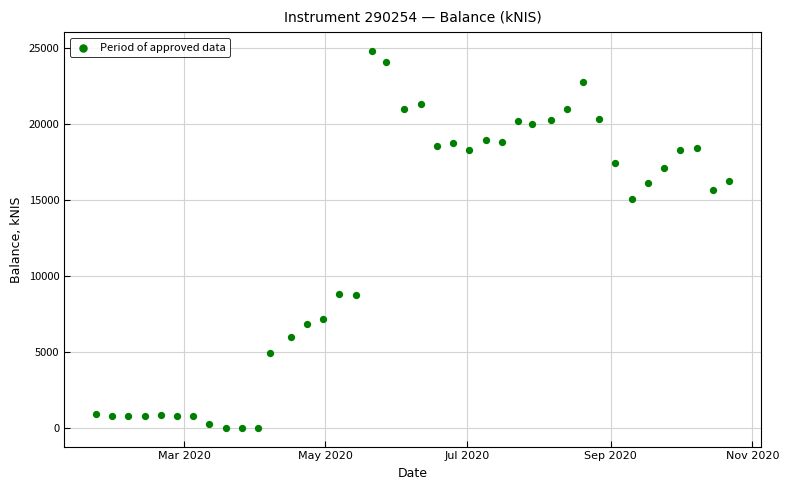

What Y value in the scatter plot is closest to 12409?

15048.8